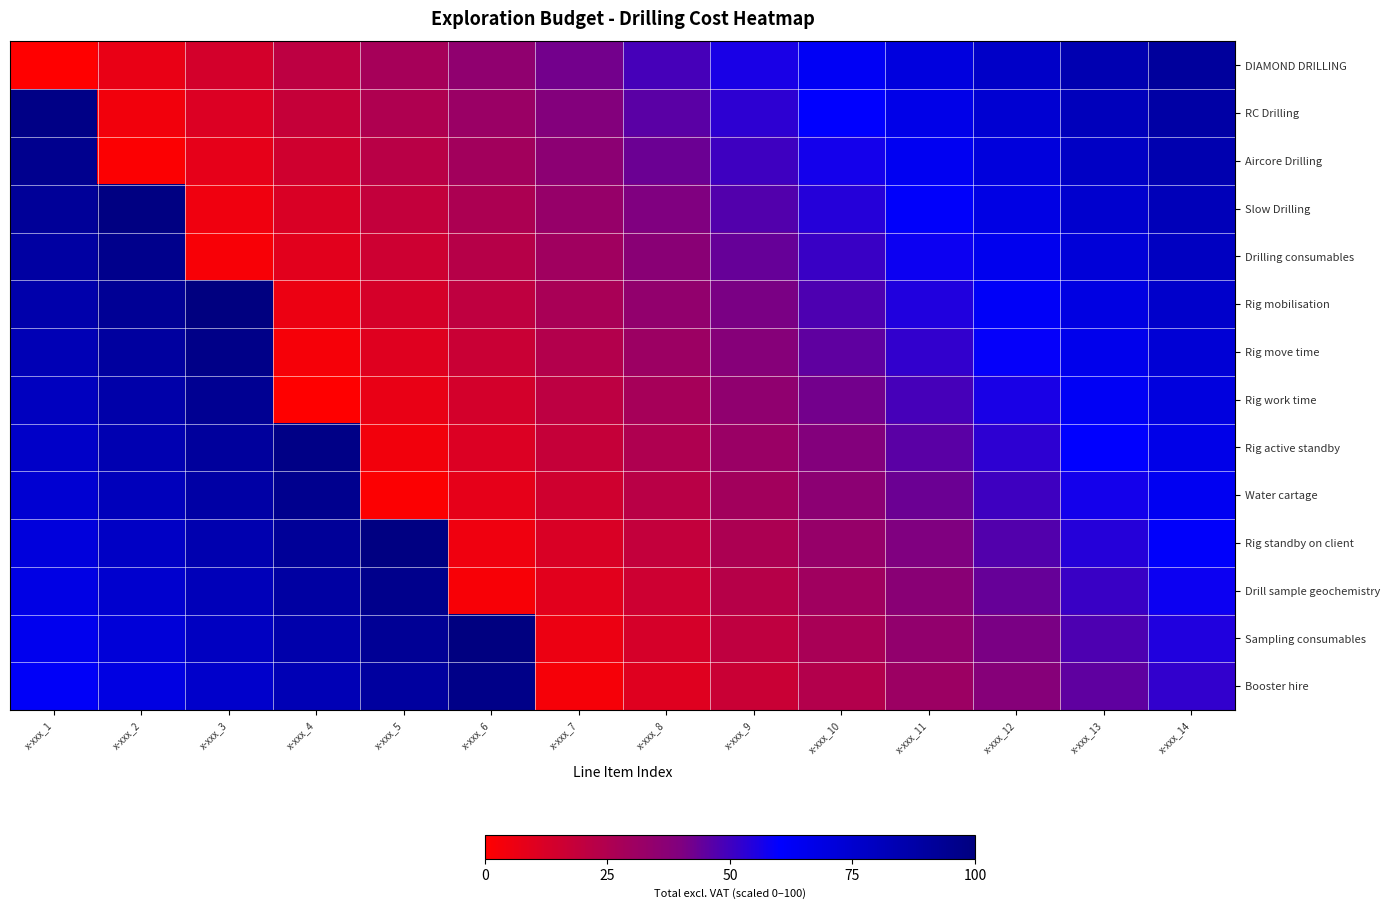

Reading left to right, transcribe all the data shown in this chart.

DIAMOND DRILLING: x-xxx_1=0	x-xxx_2=7	x-xxx_3=14	x-xxx_4=21	x-xxx_5=28	x-xxx_6=35	x-xxx_7=42	x-xxx_8=49	x-xxx_9=56	x-xxx_10=63	x-xxx_11=70	x-xxx_12=77	x-xxx_13=84	x-xxx_14=91
RC Drilling: x-xxx_1=98	x-xxx_2=4	x-xxx_3=11	x-xxx_4=18	x-xxx_5=25	x-xxx_6=32	x-xxx_7=39	x-xxx_8=46	x-xxx_9=53	x-xxx_10=60	x-xxx_11=67	x-xxx_12=74	x-xxx_13=81	x-xxx_14=88
Aircore Drilling: x-xxx_1=95	x-xxx_2=1	x-xxx_3=8	x-xxx_4=15	x-xxx_5=22	x-xxx_6=29	x-xxx_7=36	x-xxx_8=43	x-xxx_9=50	x-xxx_10=57	x-xxx_11=64	x-xxx_12=71	x-xxx_13=78	x-xxx_14=85
Slow Drilling: x-xxx_1=92	x-xxx_2=99	x-xxx_3=5	x-xxx_4=12	x-xxx_5=19	x-xxx_6=26	x-xxx_7=33	x-xxx_8=40	x-xxx_9=47	x-xxx_10=54	x-xxx_11=61	x-xxx_12=68	x-xxx_13=75	x-xxx_14=82
Drilling consumables: x-xxx_1=89	x-xxx_2=96	x-xxx_3=2	x-xxx_4=9	x-xxx_5=16	x-xxx_6=23	x-xxx_7=30	x-xxx_8=37	x-xxx_9=44	x-xxx_10=51	x-xxx_11=58	x-xxx_12=65	x-xxx_13=72	x-xxx_14=79
Rig mobilisation: x-xxx_1=86	x-xxx_2=93	x-xxx_3=100	x-xxx_4=6	x-xxx_5=13	x-xxx_6=20	x-xxx_7=27	x-xxx_8=34	x-xxx_9=41	x-xxx_10=48	x-xxx_11=55	x-xxx_12=62	x-xxx_13=69	x-xxx_14=76
Rig move time: x-xxx_1=83	x-xxx_2=90	x-xxx_3=97	x-xxx_4=3	x-xxx_5=10	x-xxx_6=17	x-xxx_7=24	x-xxx_8=31	x-xxx_9=38	x-xxx_10=45	x-xxx_11=52	x-xxx_12=59	x-xxx_13=66	x-xxx_14=73
Rig work time: x-xxx_1=80	x-xxx_2=87	x-xxx_3=94	x-xxx_4=0	x-xxx_5=7	x-xxx_6=14	x-xxx_7=21	x-xxx_8=28	x-xxx_9=35	x-xxx_10=42	x-xxx_11=49	x-xxx_12=56	x-xxx_13=63	x-xxx_14=70
Rig active standby: x-xxx_1=77	x-xxx_2=84	x-xxx_3=91	x-xxx_4=98	x-xxx_5=4	x-xxx_6=11	x-xxx_7=18	x-xxx_8=25	x-xxx_9=32	x-xxx_10=39	x-xxx_11=46	x-xxx_12=53	x-xxx_13=60	x-xxx_14=67
Water cartage: x-xxx_1=74	x-xxx_2=81	x-xxx_3=88	x-xxx_4=95	x-xxx_5=1	x-xxx_6=8	x-xxx_7=15	x-xxx_8=22	x-xxx_9=29	x-xxx_10=36	x-xxx_11=43	x-xxx_12=50	x-xxx_13=57	x-xxx_14=64
Rig standby on client: x-xxx_1=71	x-xxx_2=78	x-xxx_3=85	x-xxx_4=92	x-xxx_5=99	x-xxx_6=5	x-xxx_7=12	x-xxx_8=19	x-xxx_9=26	x-xxx_10=33	x-xxx_11=40	x-xxx_12=47	x-xxx_13=54	x-xxx_14=61
Drill sample geochemistry: x-xxx_1=68	x-xxx_2=75	x-xxx_3=82	x-xxx_4=89	x-xxx_5=96	x-xxx_6=2	x-xxx_7=9	x-xxx_8=16	x-xxx_9=23	x-xxx_10=30	x-xxx_11=37	x-xxx_12=44	x-xxx_13=51	x-xxx_14=58
Sampling consumables: x-xxx_1=65	x-xxx_2=72	x-xxx_3=79	x-xxx_4=86	x-xxx_5=93	x-xxx_6=100	x-xxx_7=6	x-xxx_8=13	x-xxx_9=20	x-xxx_10=27	x-xxx_11=34	x-xxx_12=41	x-xxx_13=48	x-xxx_14=55
Booster hire: x-xxx_1=62	x-xxx_2=69	x-xxx_3=76	x-xxx_4=83	x-xxx_5=90	x-xxx_6=97	x-xxx_7=3	x-xxx_8=10	x-xxx_9=17	x-xxx_10=24	x-xxx_11=31	x-xxx_12=38	x-xxx_13=45	x-xxx_14=52